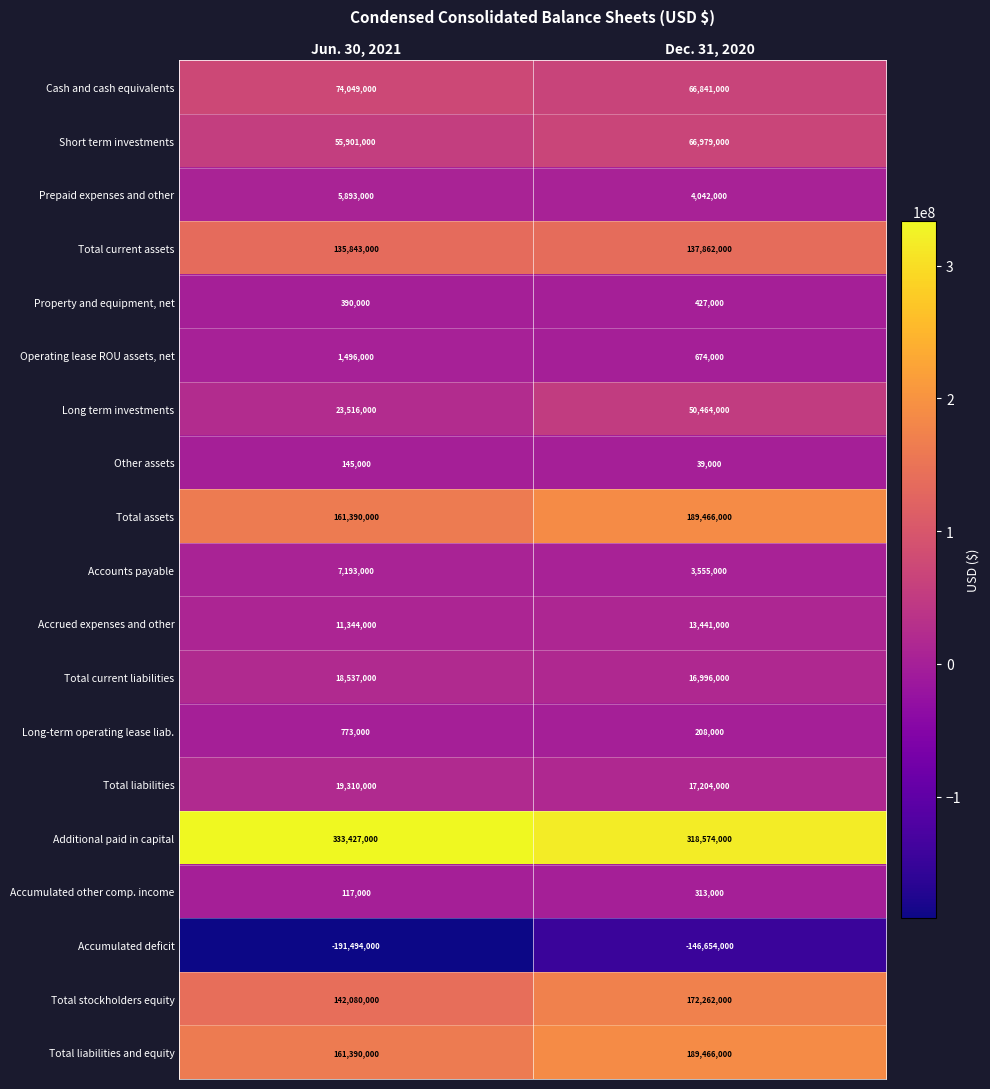

What is the difference between the Long-term operating lease liab. values at Jun. 30, 2021 and Dec. 31, 2020?

565000